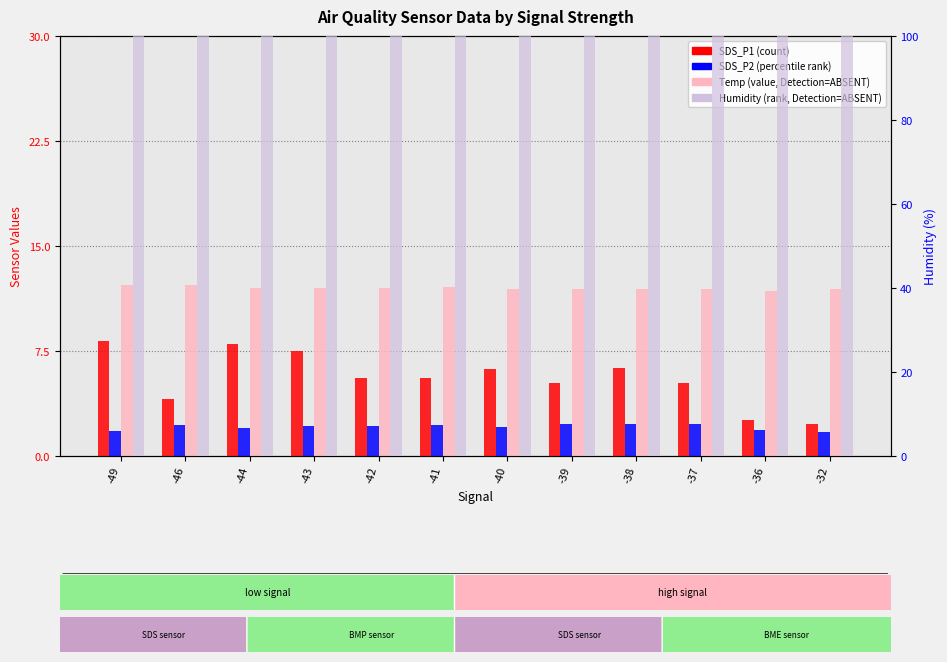

What is the value of the Temp (value, Detection=ABSENT) bar at the 3rd from the left?

12.0